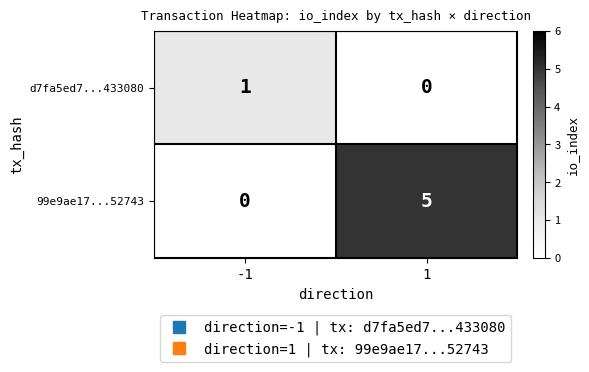

Which series has the largest total across all categories?

99e9ae17...52743